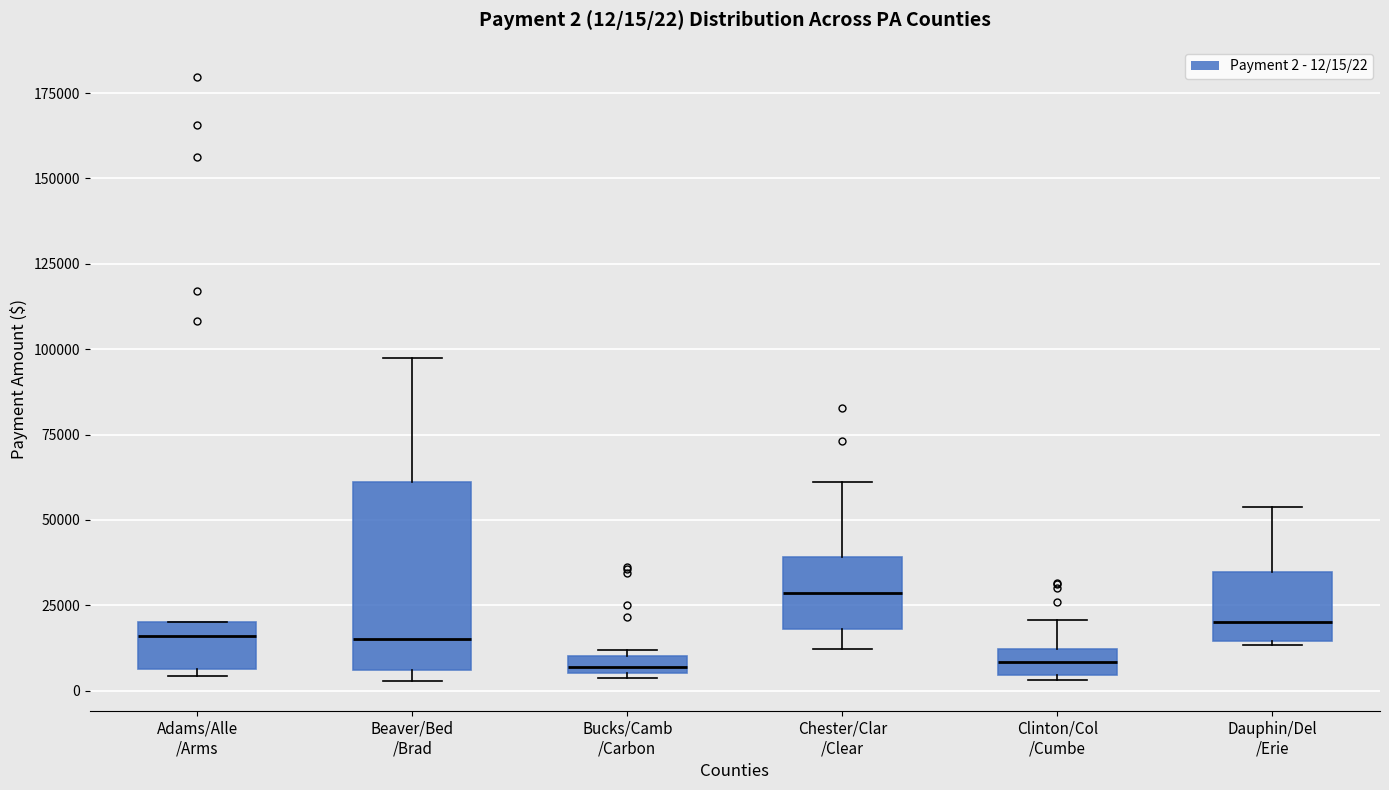

Comparing the boxes themselves (not the whiskers), which one is the tallest?

Beaver/Bed /Brad